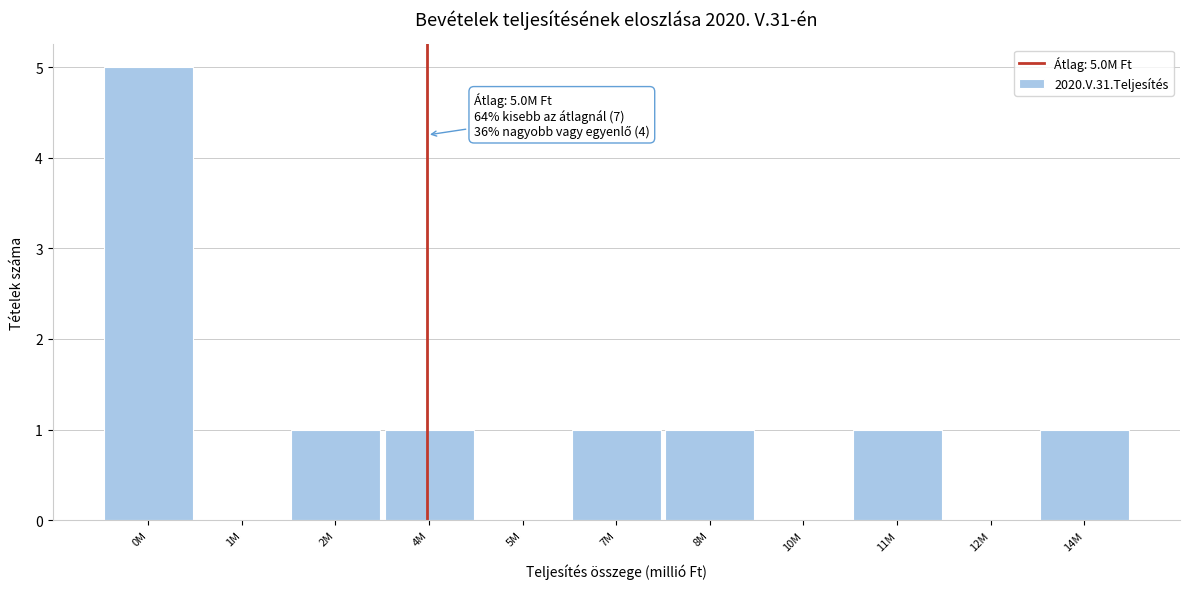

Reading right to left, extract all data points from this chart.

14M=1	12M=0	11M=1	10M=0	8M=1	7M=1	5M=0	4M=1	2M=1	1M=0	0M=5